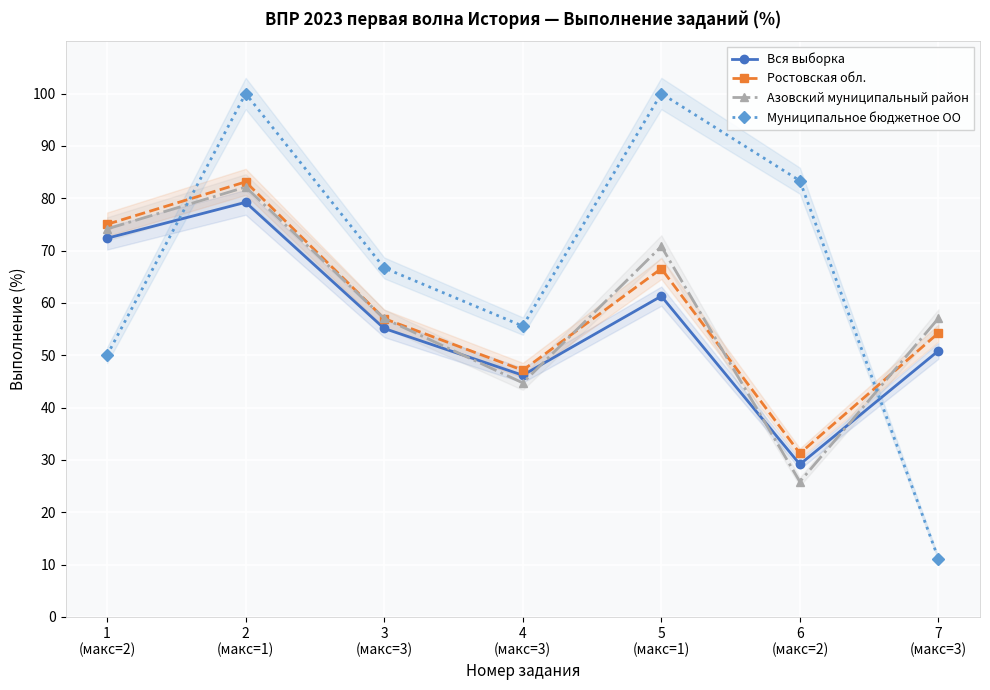

What position from the right is 5
(макс=1)?

3